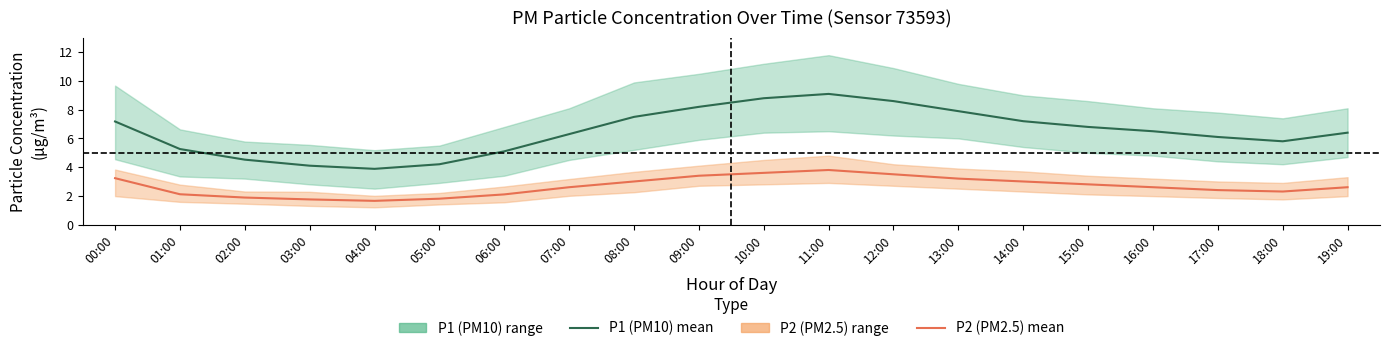

Where is the first local minimum for P2 (PM2.5) mean?

04:00